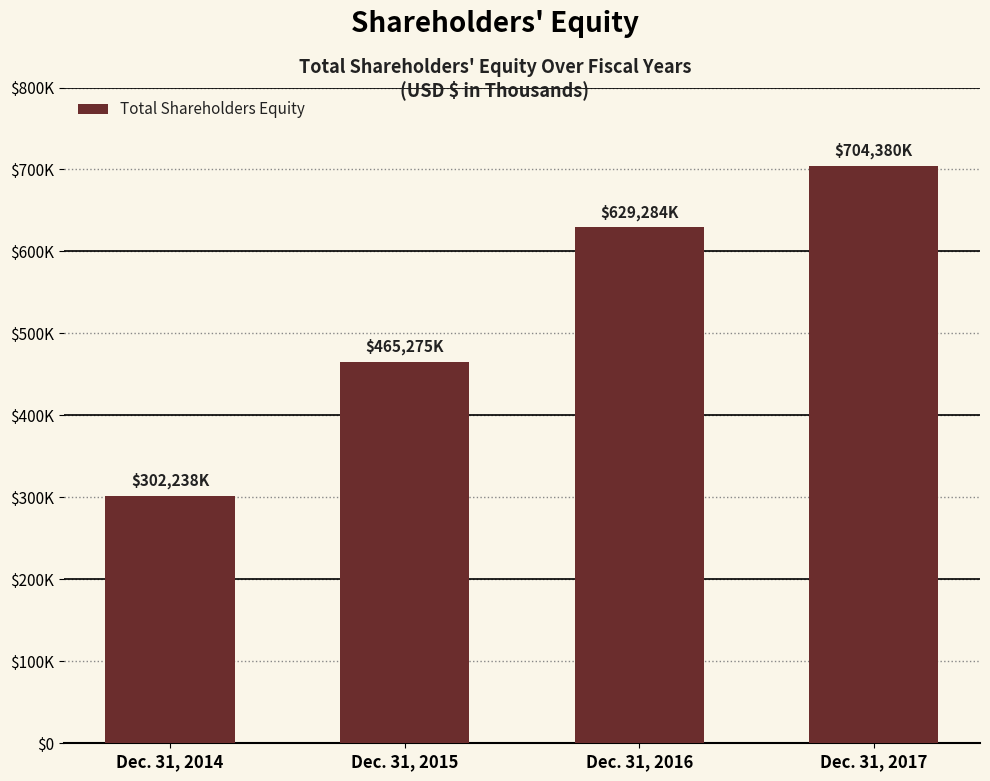

Approximately how many times larger is the value at Dec. 31, 2016 compared to Dec. 31, 2014?

2.1